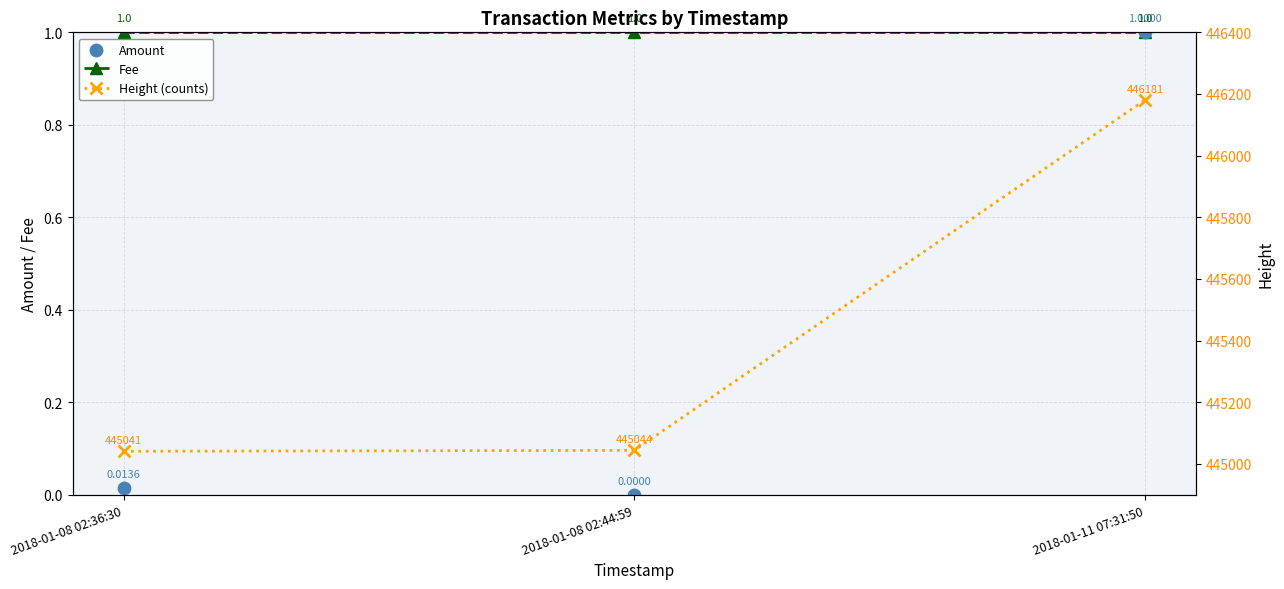

Which series has the largest total across all categories?

Height (counts)